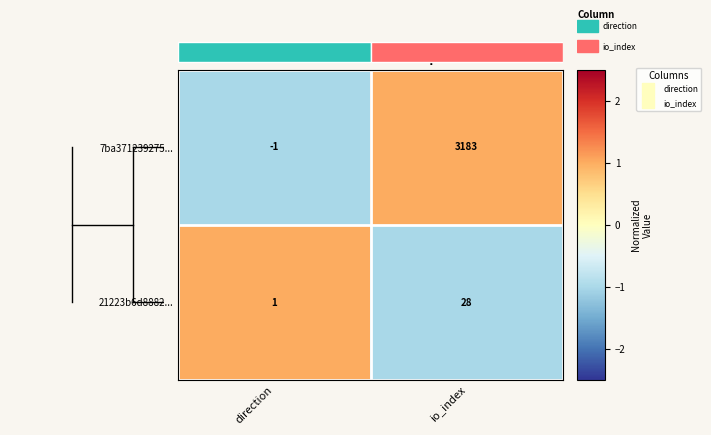

Rank the categories by 7ba371239275... value from lowest to highest.

direction, io_index